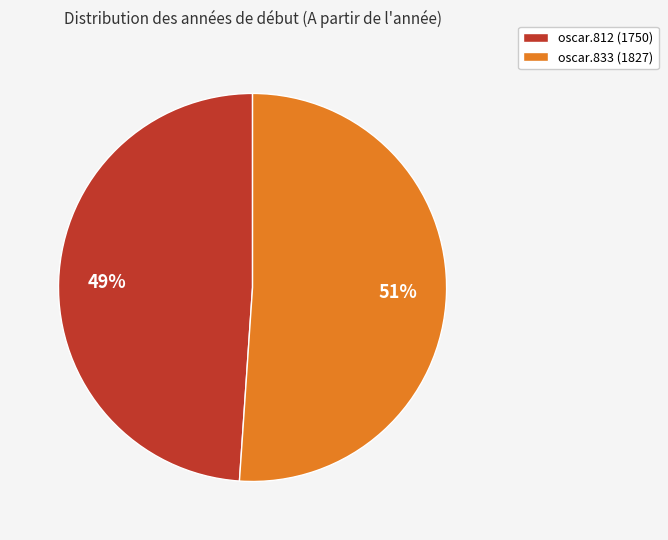

To the nearest percent, what percentage of the pie is oscar.833 (1827)?

51%